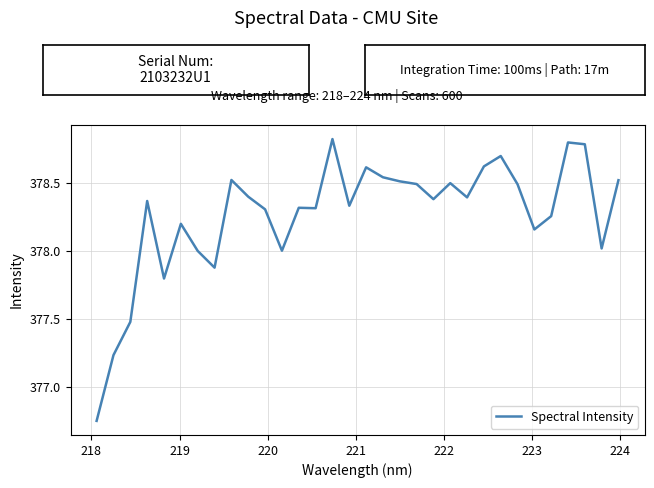

What is the difference between the maximum and minimum values?

2.1